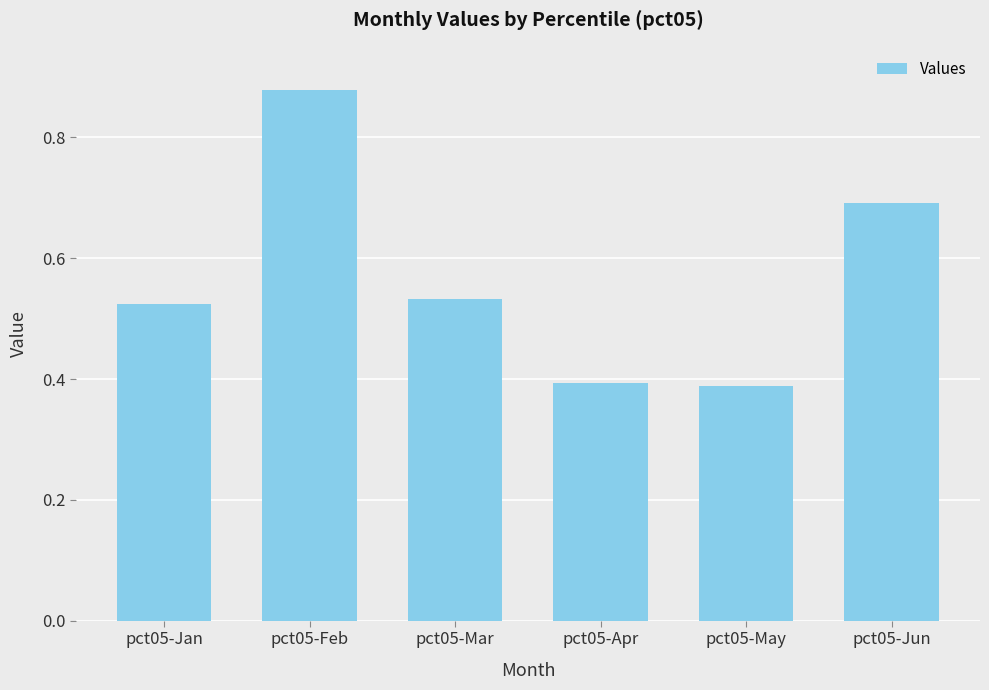

Does the chart contain any negative values?

No